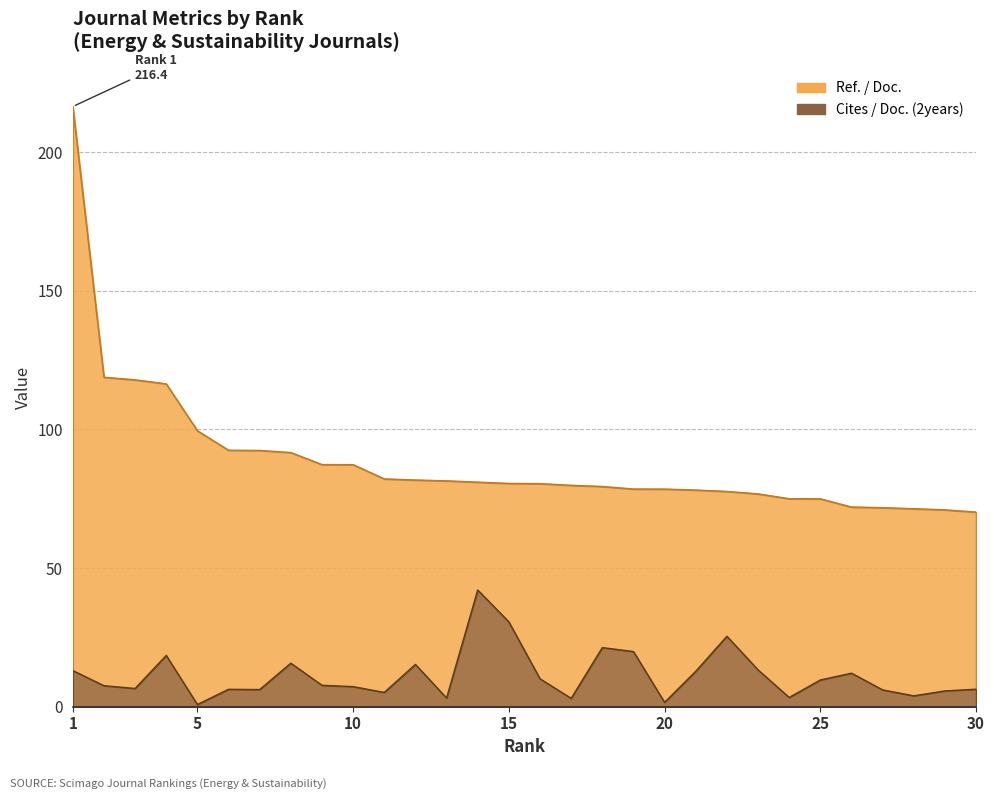

Reading left to right, what are all the values shown in this chart?

Cites / Doc. (2years): 1=13.0	2=7.5	3=6.5	4=18.5	5=0.8	6=6.2	7=6.2	8=15.7	9=7.7	10=7.2	11=5.1	12=15.2	13=3.1	14=42.1	15=30.6	16=10.1	17=3.0	18=21.3	19=19.9	20=1.5	21=12.8	22=25.4	23=13.3	24=3.3	25=9.6	26=12.1	27=6.0	28=3.9	29=5.7	30=6.3
Ref. / Doc.: 1=216.4	2=118.8	3=117.9	4=116.4	5=99.5	6=92.5	7=92.4	8=91.6	9=87.3	10=87.3	11=82.1	12=81.7	13=81.4	14=81.0	15=80.5	16=80.4	17=79.8	18=79.4	19=78.5	20=78.5	21=78.1	22=77.6	23=76.7	24=75.0	25=75.0	26=72.0	27=71.8	28=71.4	29=71.0	30=70.2